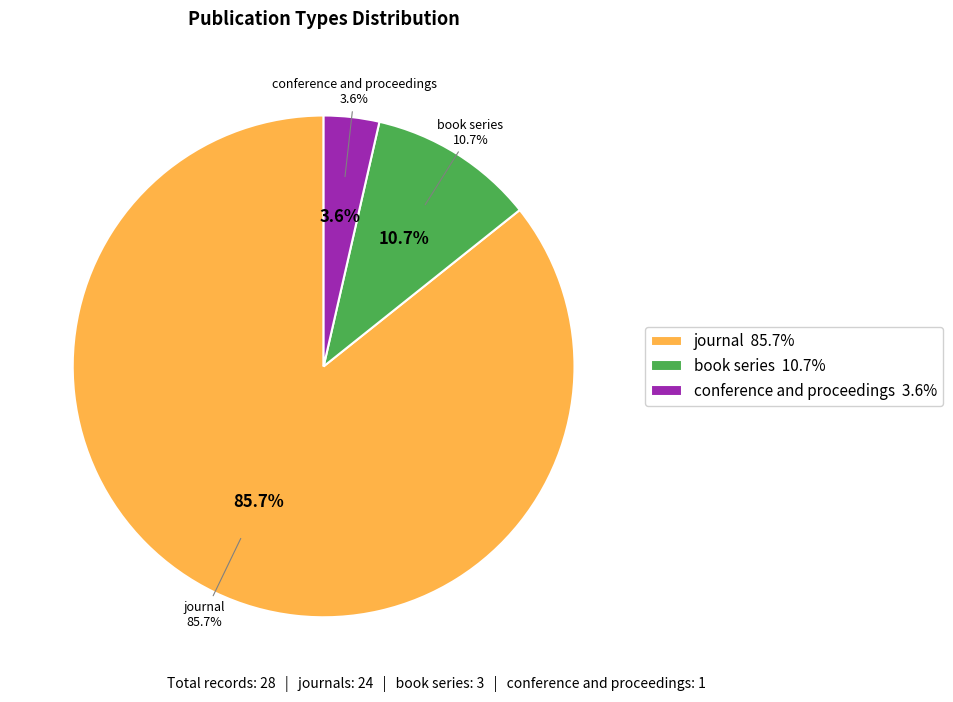

To the nearest percent, what is the average slice percentage?

33%